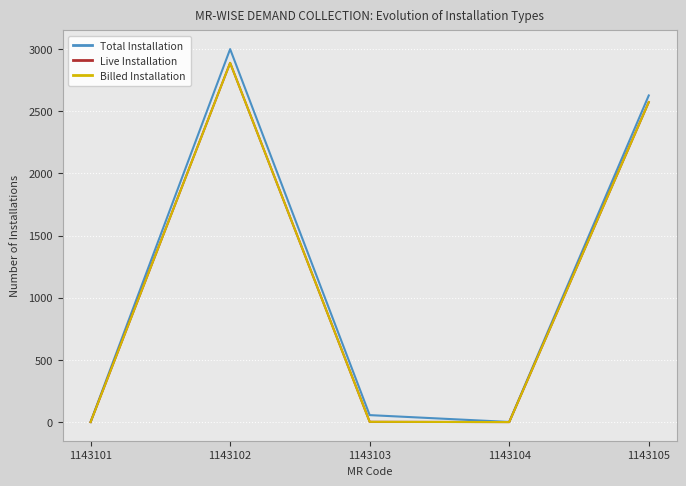

List the series in order of their peak value, highest first.

Total Installation, Live Installation, Billed Installation